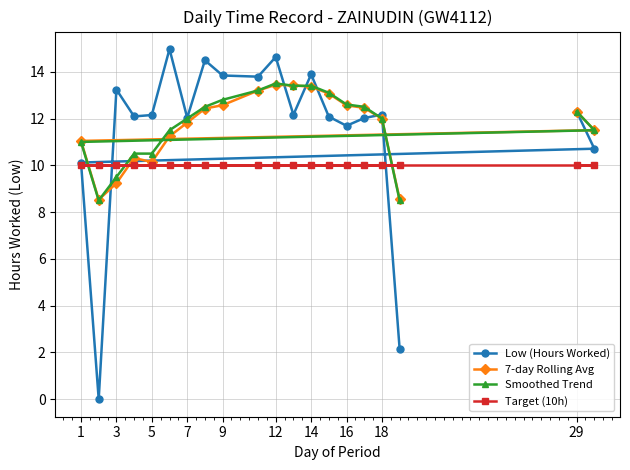

True or false: Target (10h) and Smoothed Trend cross at least once.

True